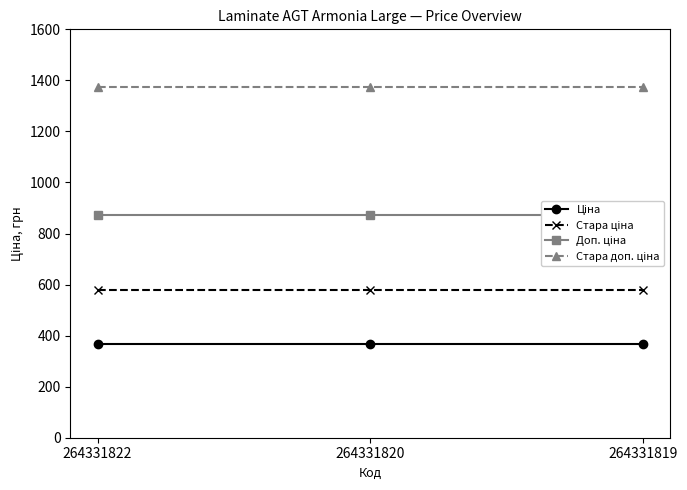

What is the spread (max minus min) of values at 264331820?

1007.7